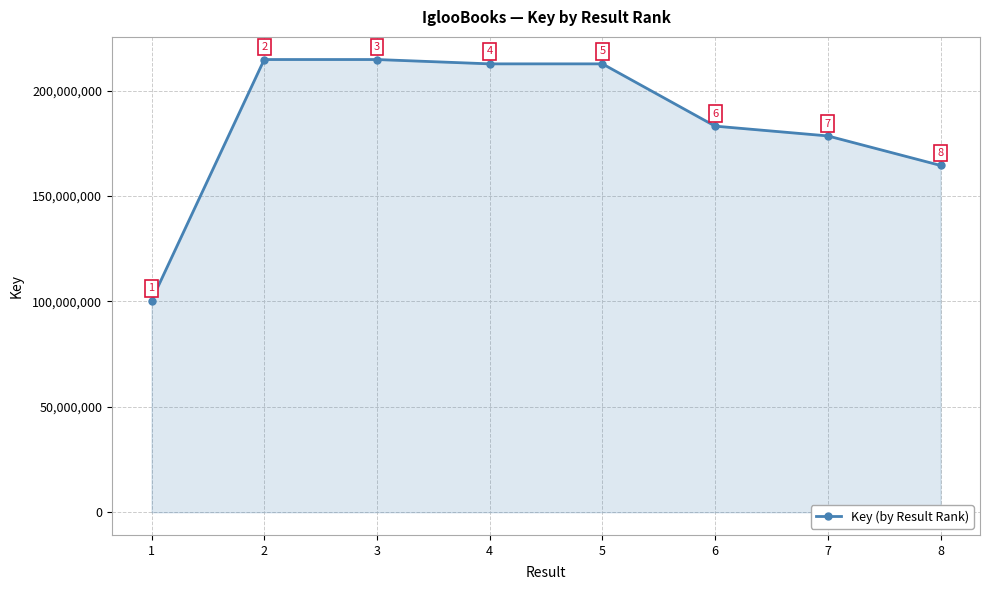

What is the difference between the maximum and minimum values?

114288574